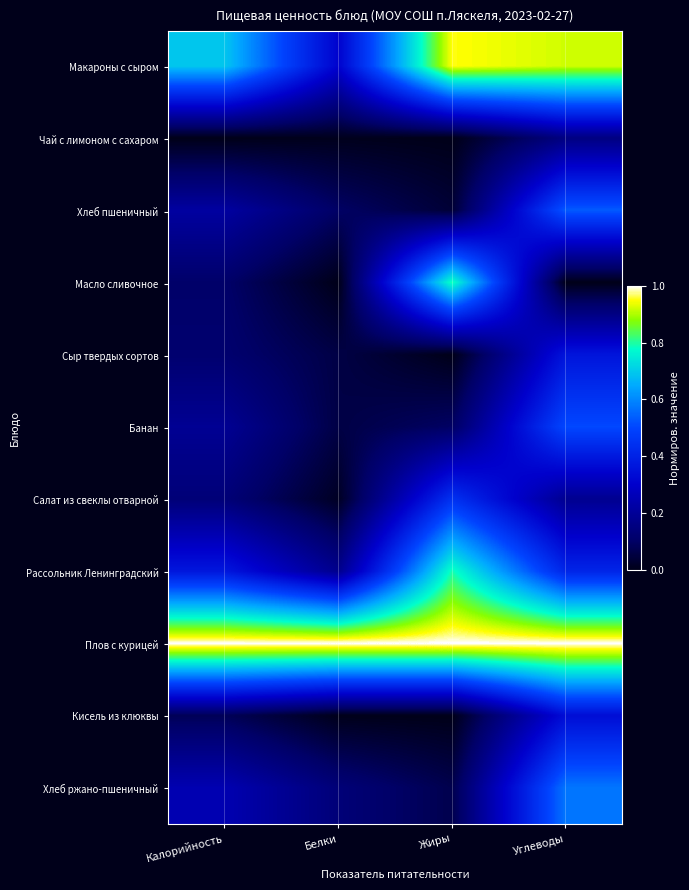

Between Углеводы and Жиры, which is larger?

Жиры